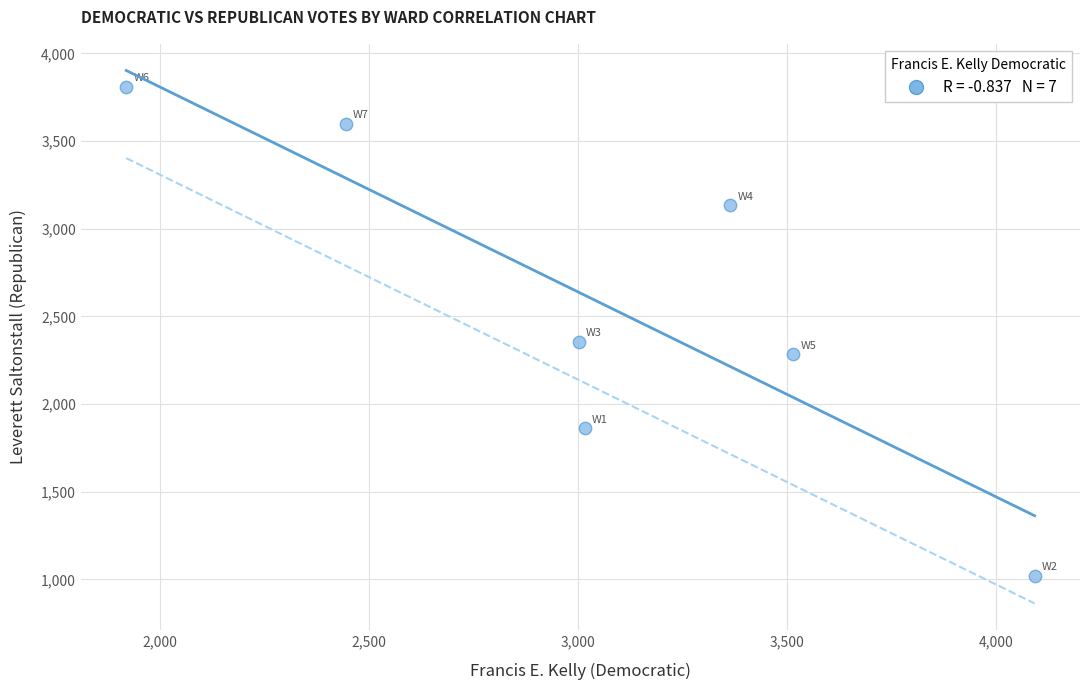

What is the average X value?

3051